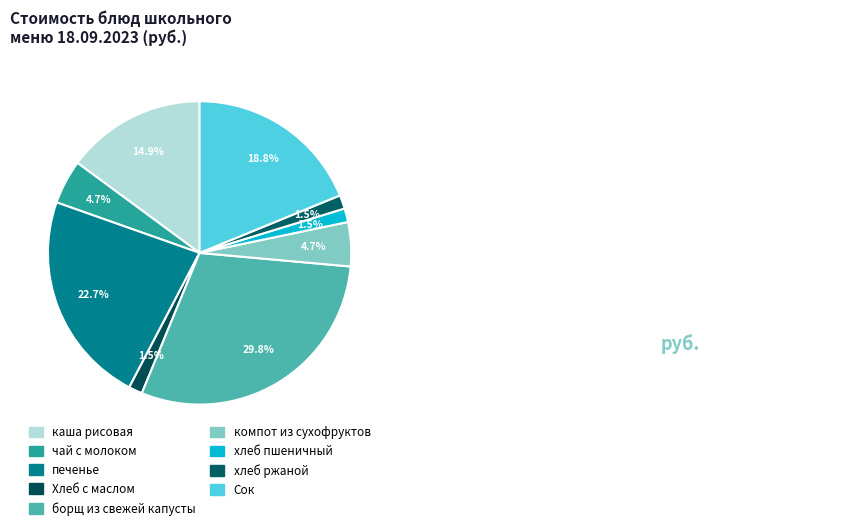

What is the smallest slice in the pie chart?

Хлеб с маслом